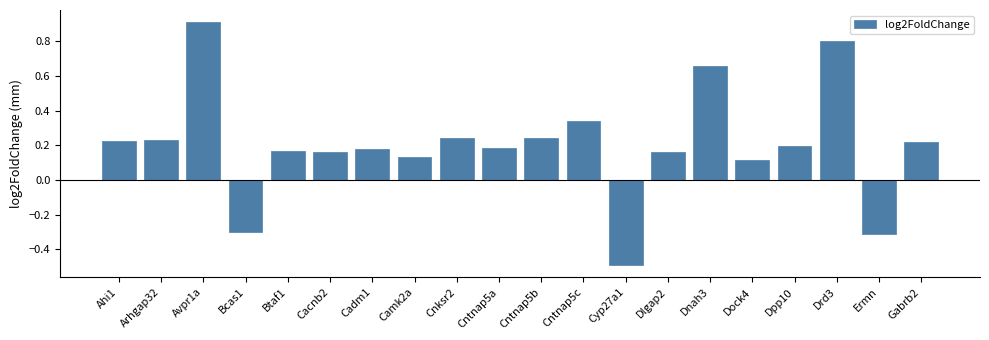

At which label does the data first exceed 0?

Ahi1